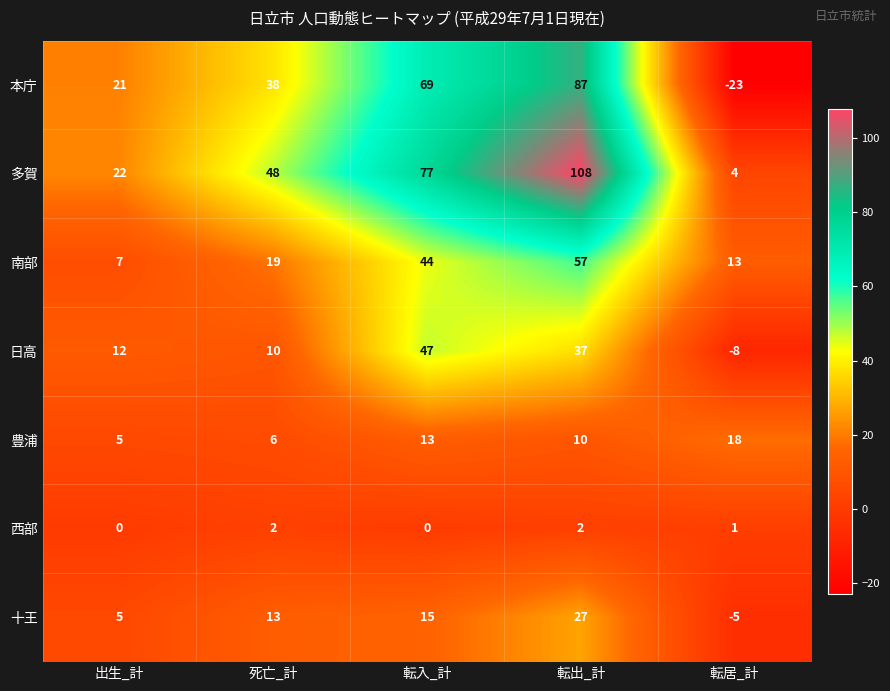

Which category has the lowest value across all series?

転居_計